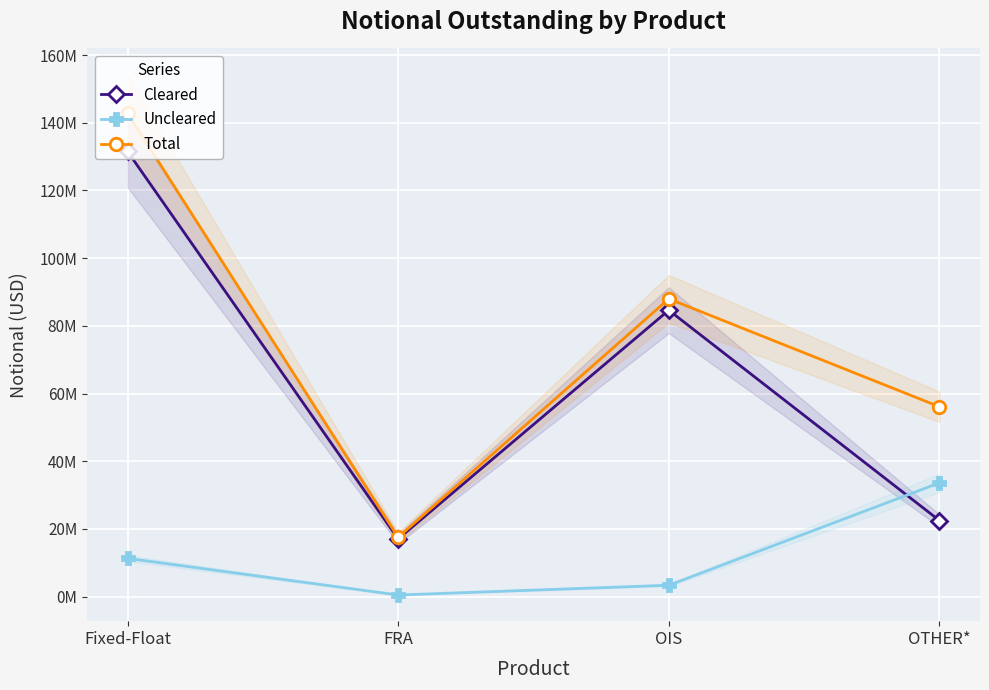

How many values in the Uncleared series exceed 11303708?

1